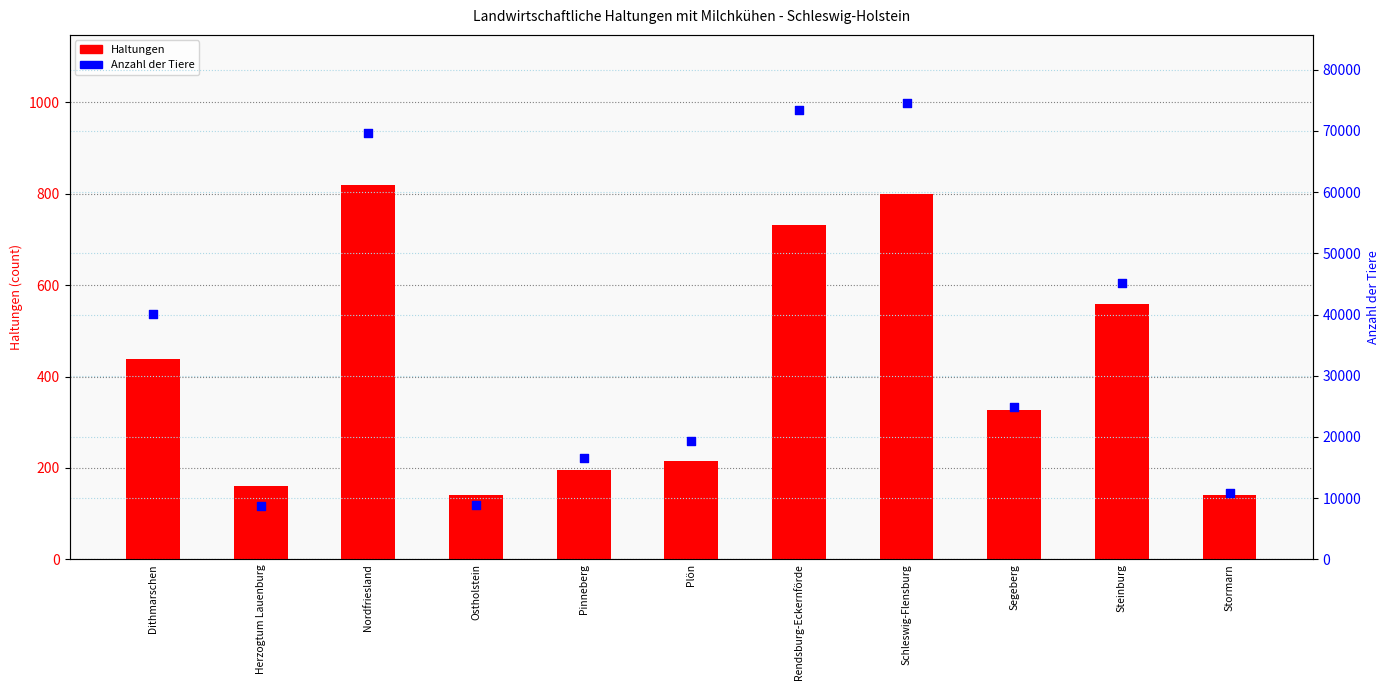

What are all the series names shown in the legend?

Haltungen, Anzahl der Tiere